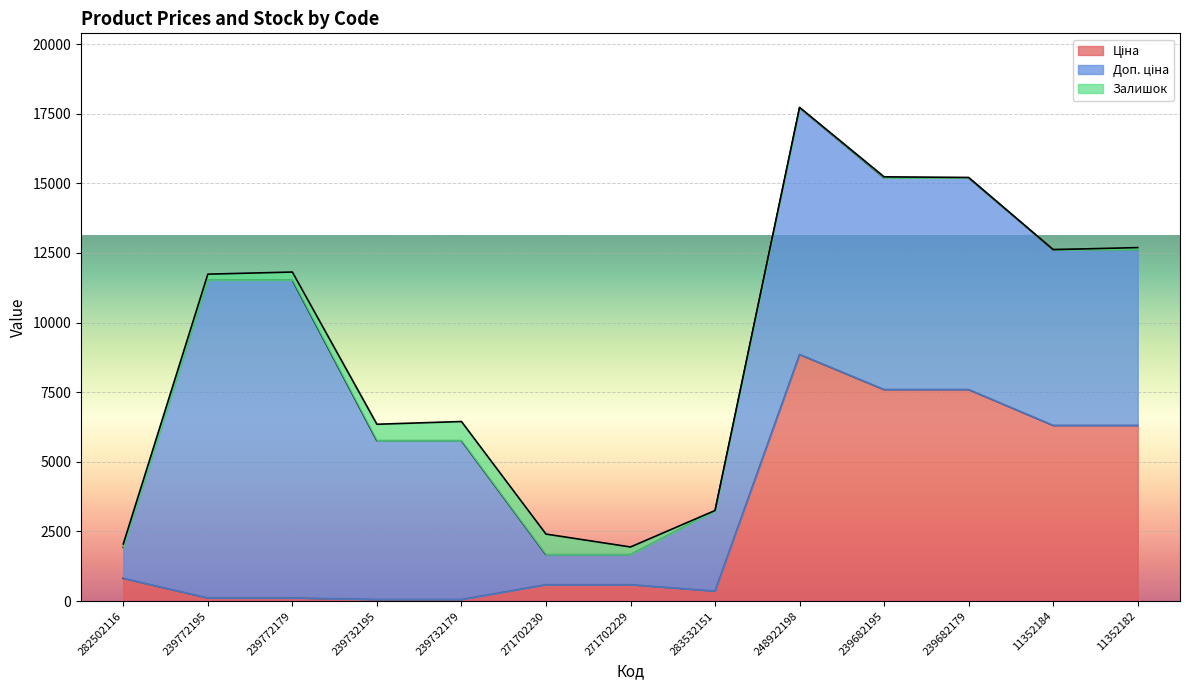

What is the label of the 8th point from the right?

271702230